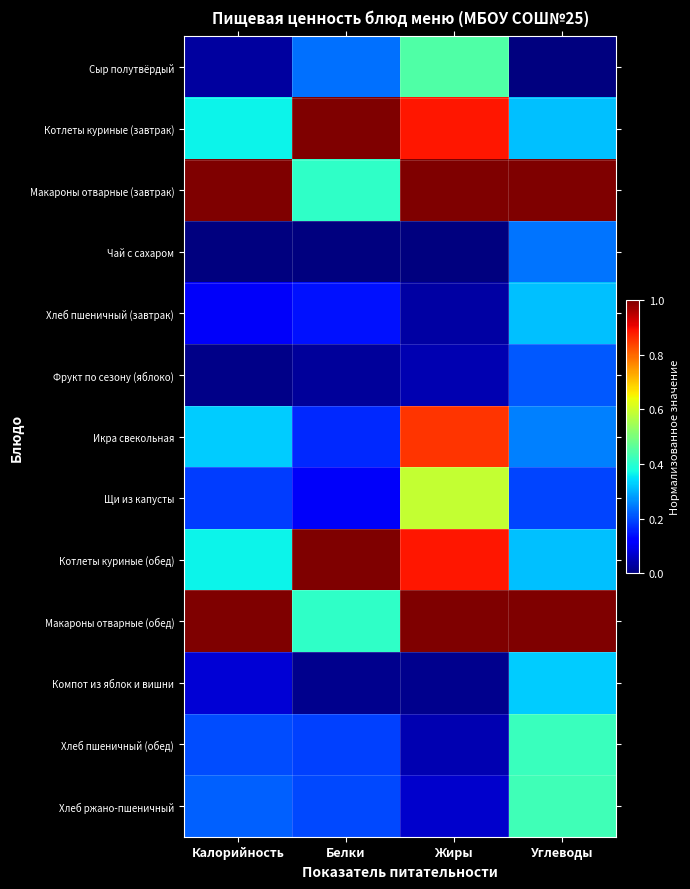

At how many categories does at least one series exceed 0?

4